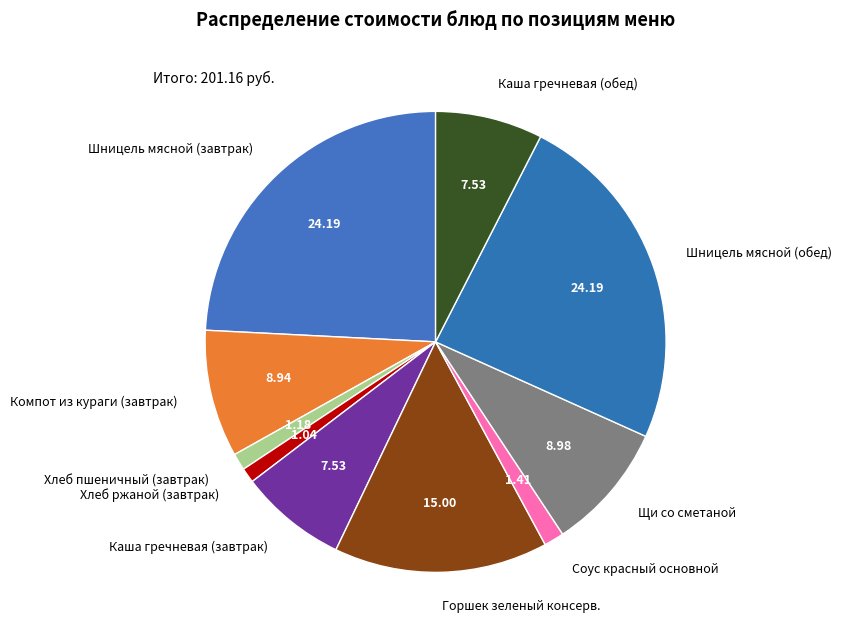

How many slices are in this pie chart?

10